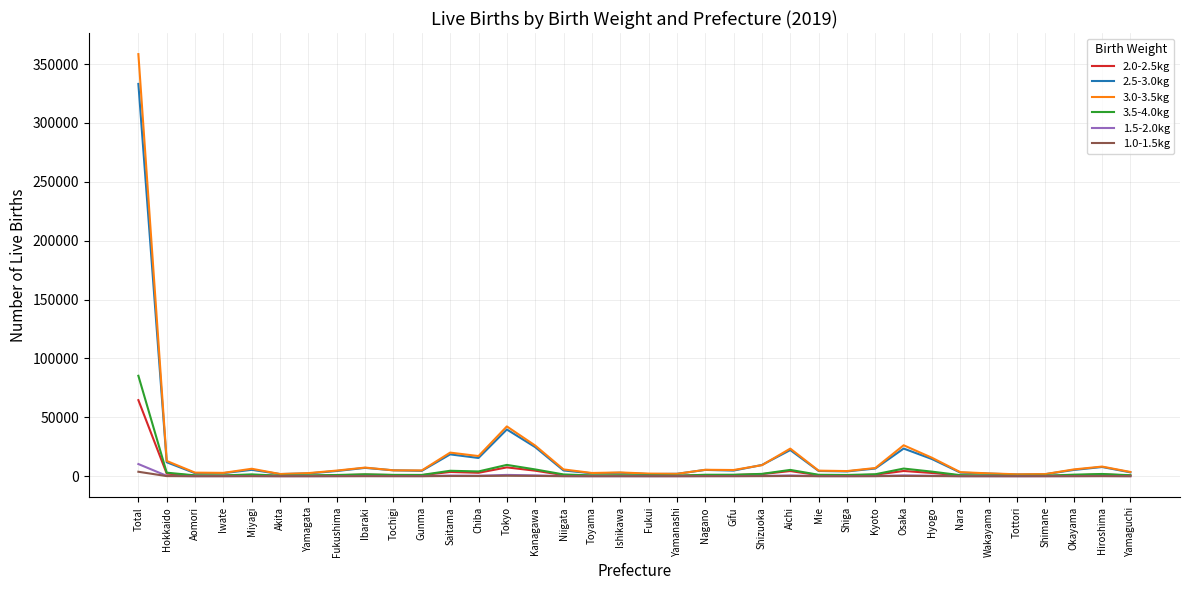

What is the sum of the 1.0-1.5kg values at Ishikawa and Okayama?

88